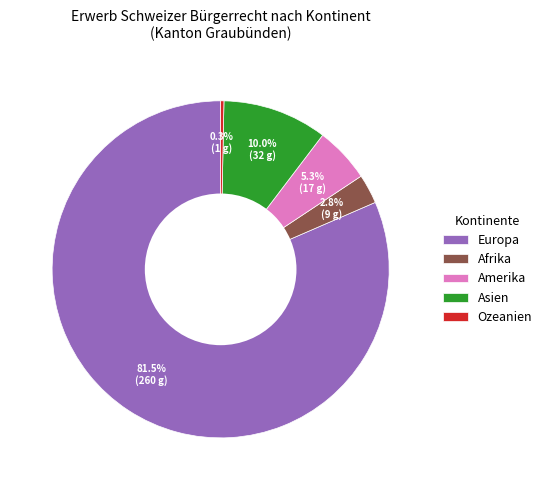

What percentage is the Afrika slice, to the nearest percent?

3%